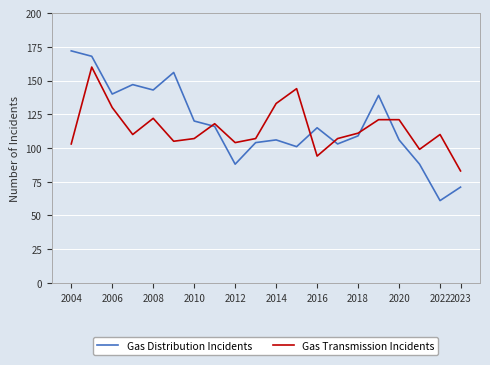

What is the lowest value of the Gas Distribution Incidents series?

61